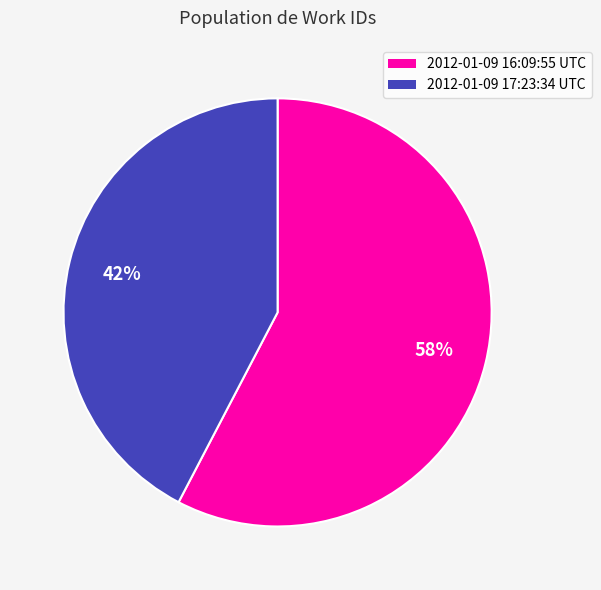

Is it true that 2012-01-09 16:09:55 UTC is 50% of the pie?

False